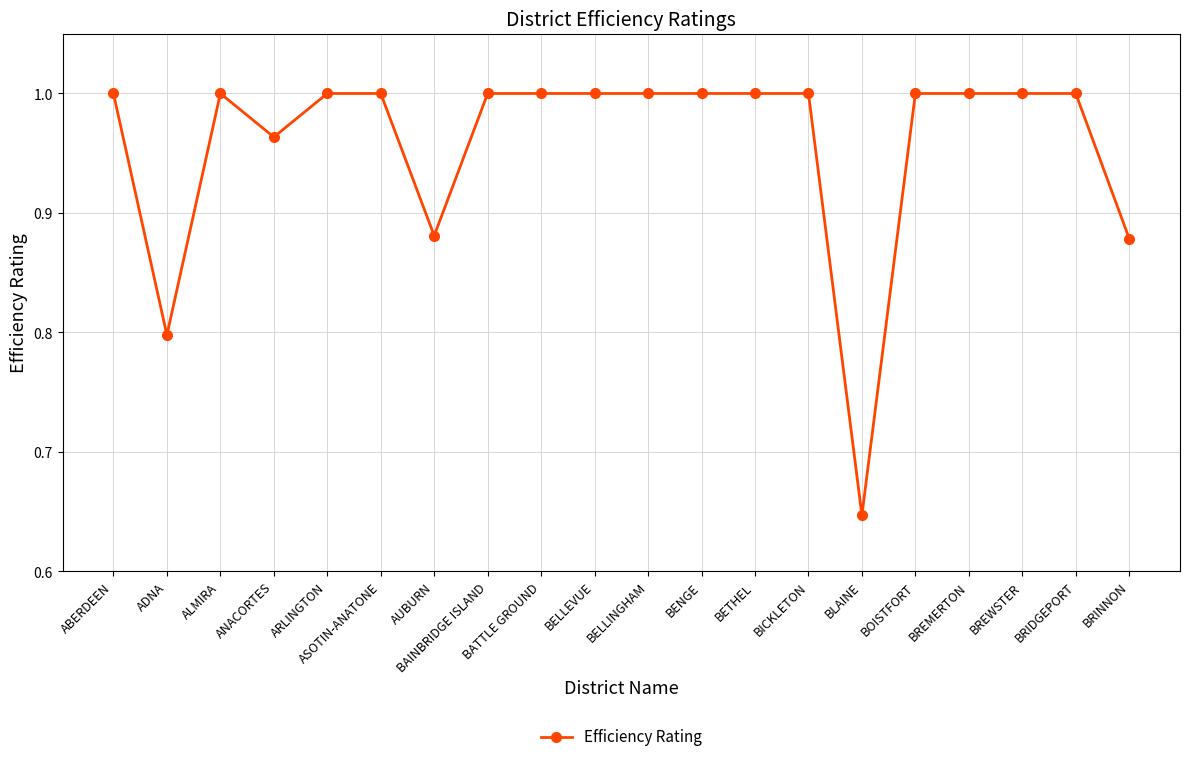

What position from the right is ARLINGTON?

16